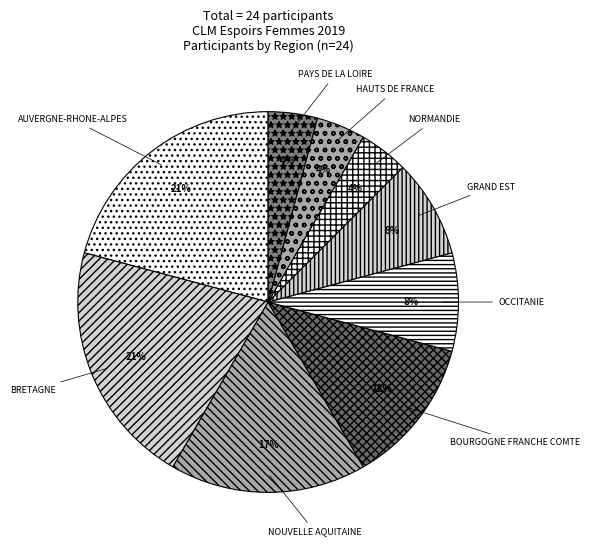

What percentage is the GRAND EST slice, to the nearest percent?

8%